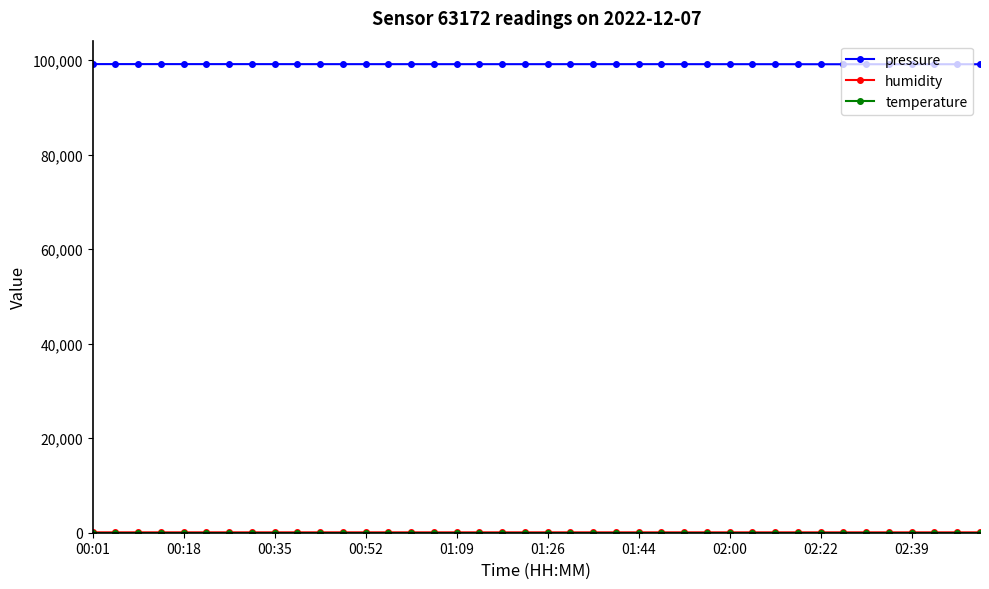

At how many categories does at least one series exceed 68412?

40